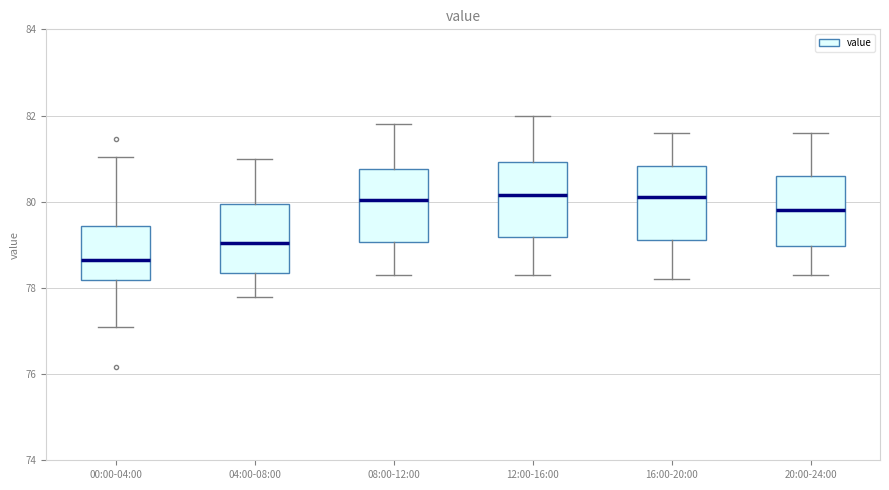

Where does the median line of the box for 16:00-20:00 sit on the y-axis? The values are not printed on the chart, so give them approximately, as read against the axis.

80.2